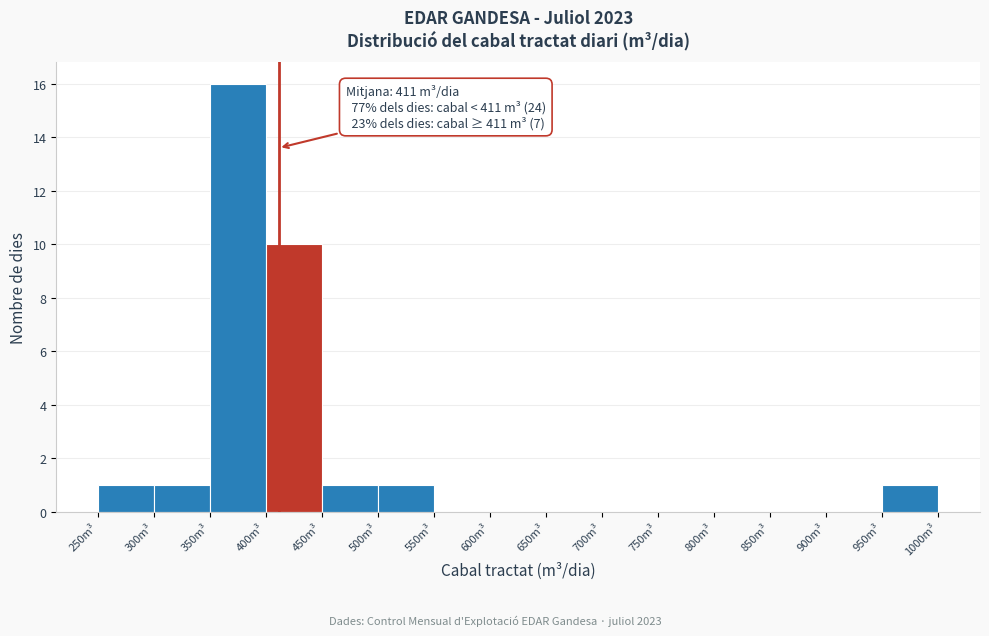

Over which range of the x-axis is the bar tallest?

350 to 400